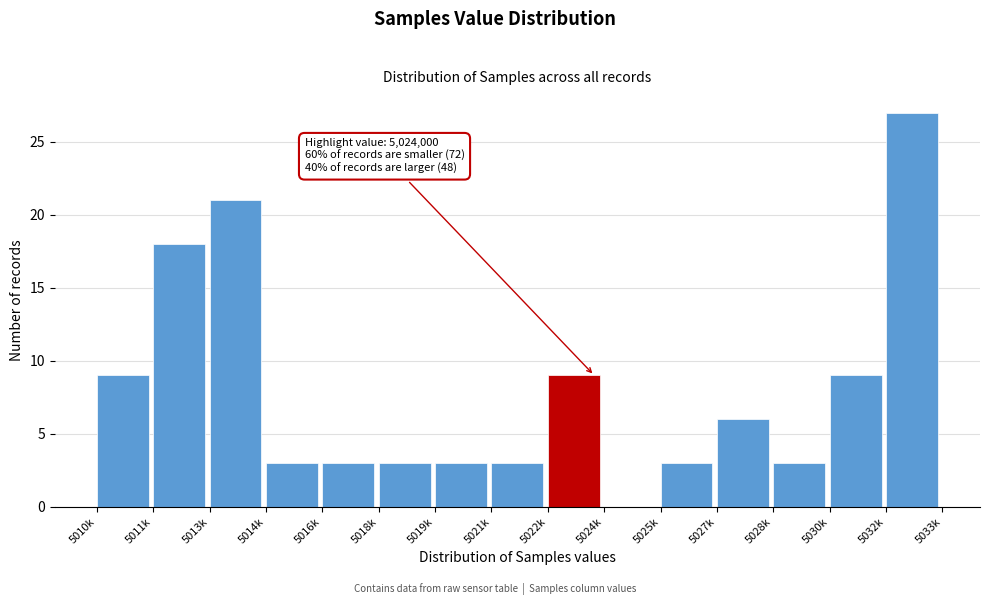

Reading left to right, what are all the values shown in this chart?

5010k=9	5011k=18	5013k=21	5014k=3	5016k=3	5018k=3	5019k=3	5021k=3	5022k=9	5024k=0	5025k=3	5027k=6	5028k=3	5030k=9	5032k=27